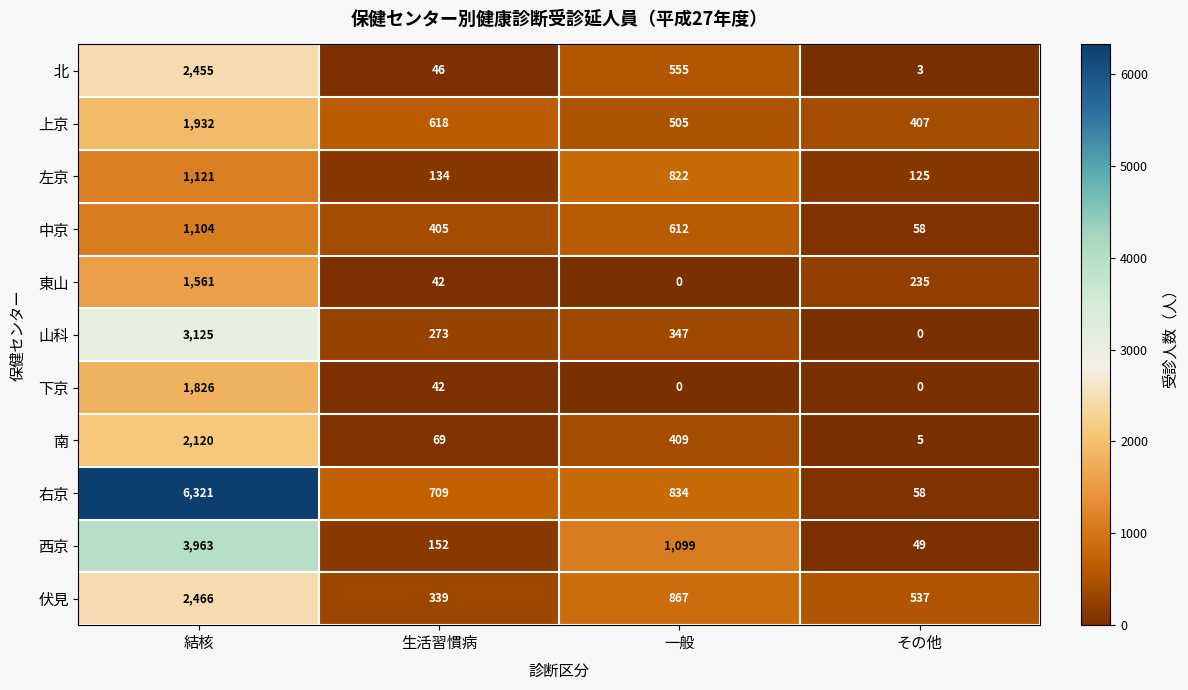

List the series in order of their peak value, lowest first.

中京, 左京, 東山, 下京, 上京, 南, 北, 伏見, 山科, 西京, 右京